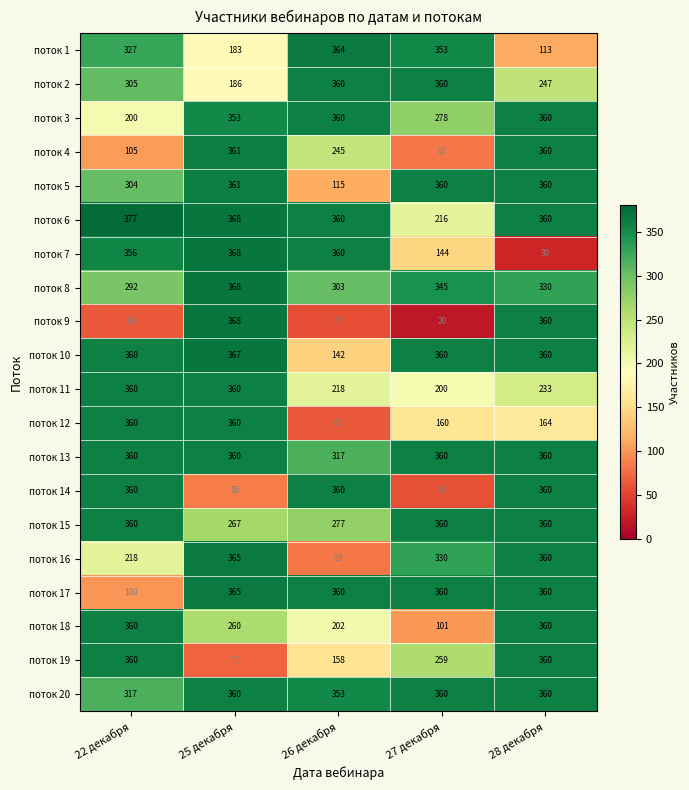

Which category has the highest value in the поток 10 series?

25 декабря